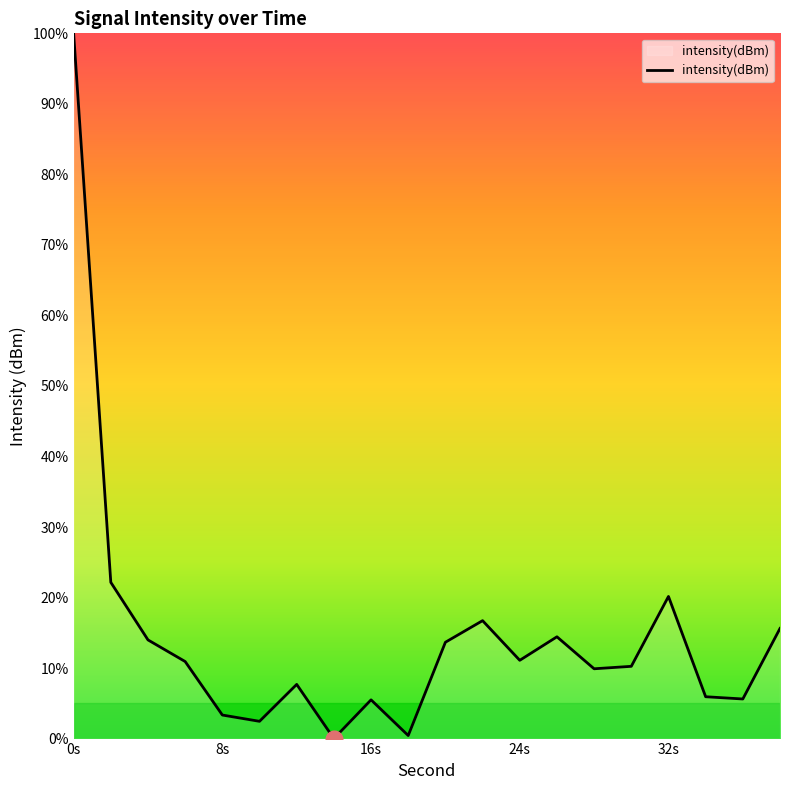

What is the greatest value displayed?

100.0